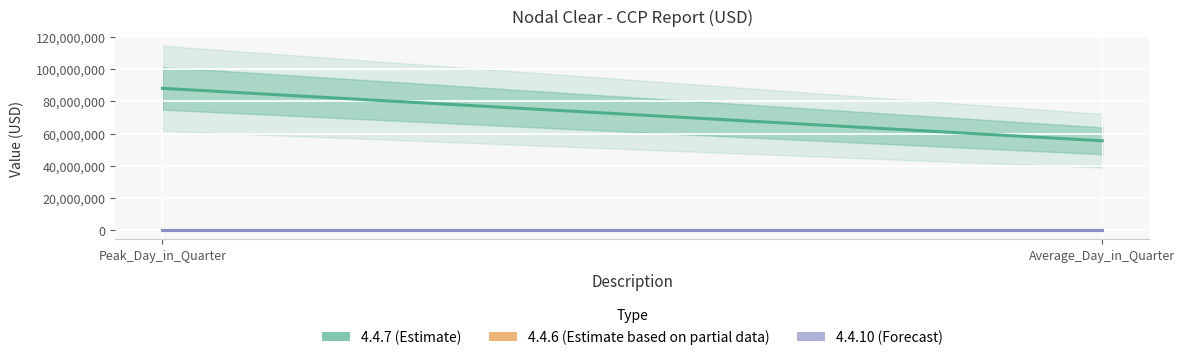

Where is 4.4.10 nearest to the value 0?

Peak_Day_in_Quarter